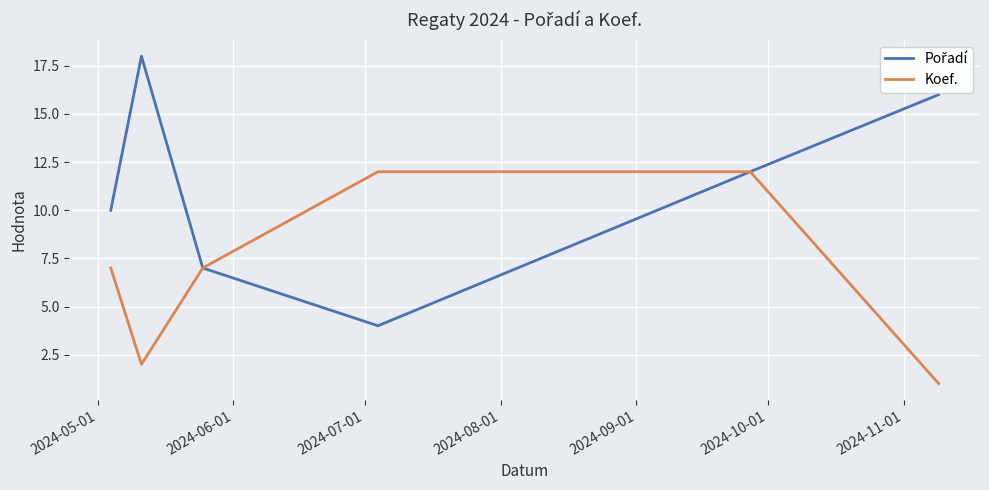

Does the chart have visible grid lines?

Yes